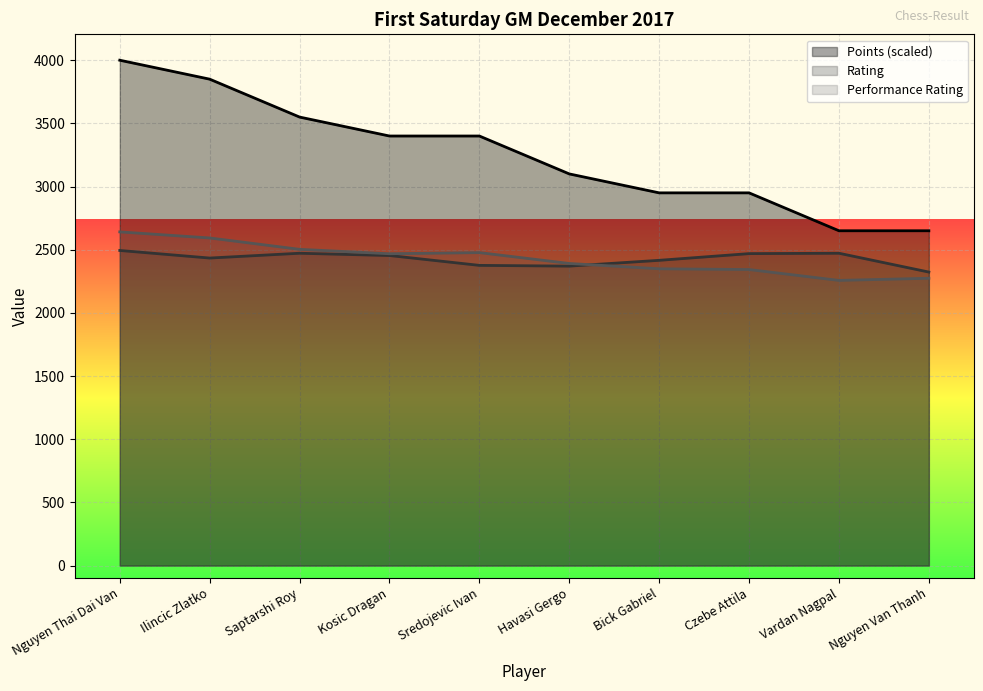

Reading left to right, extract all data points from this chart.

Points: Nguyen Thai Dai Van=4000	Ilincic Zlatko=3850	Saptarshi Roy=3550	Kosic Dragan=3400	Sredojevic Ivan=3400	Havasi Gergo=3100	Bick Gabriel=2950	Czebe Attila=2950	Vardan Nagpal=2650	Nguyen Van Thanh=2650
Rating: Nguyen Thai Dai Van=2494	Ilincic Zlatko=2434	Saptarshi Roy=2472	Kosic Dragan=2454	Sredojevic Ivan=2376	Havasi Gergo=2370	Bick Gabriel=2416	Czebe Attila=2469	Vardan Nagpal=2472	Nguyen Van Thanh=2323
Performance Rating: Nguyen Thai Dai Van=2641	Ilincic Zlatko=2593	Saptarshi Roy=2503	Kosic Dragan=2468	Sredojevic Ivan=2477	Havasi Gergo=2391	Bick Gabriel=2349	Czebe Attila=2343	Vardan Nagpal=2257	Nguyen Van Thanh=2274